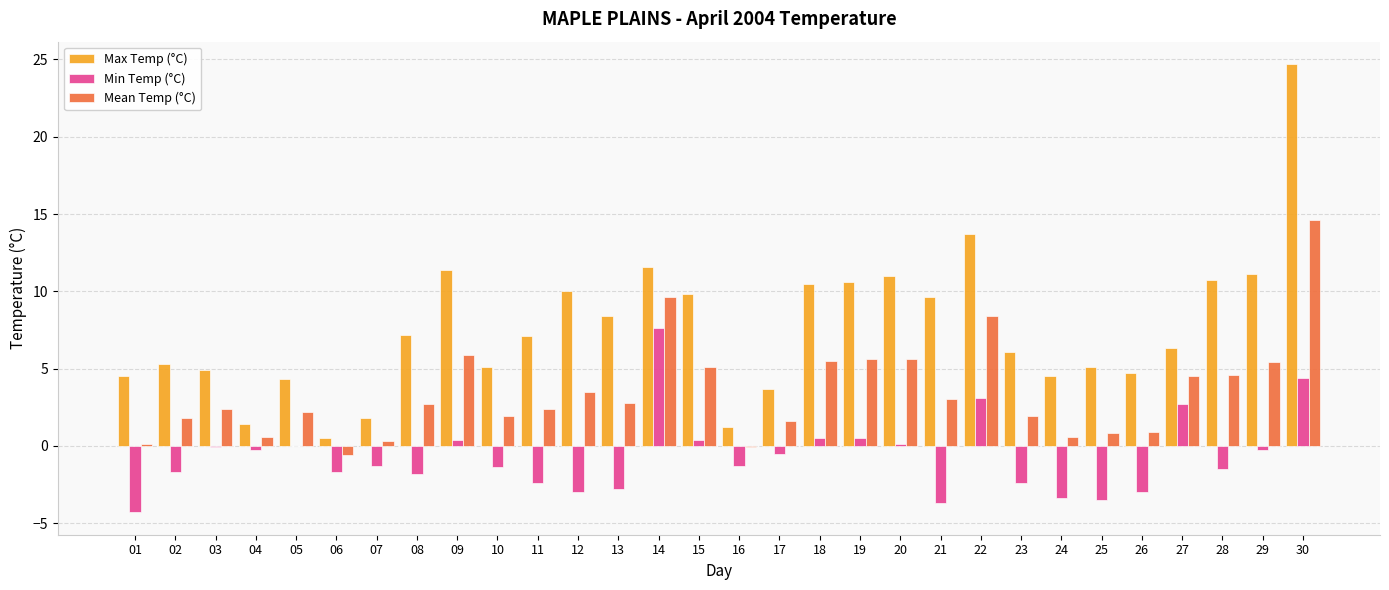

Which category has the highest value in the Max Temp (°C) series?

30